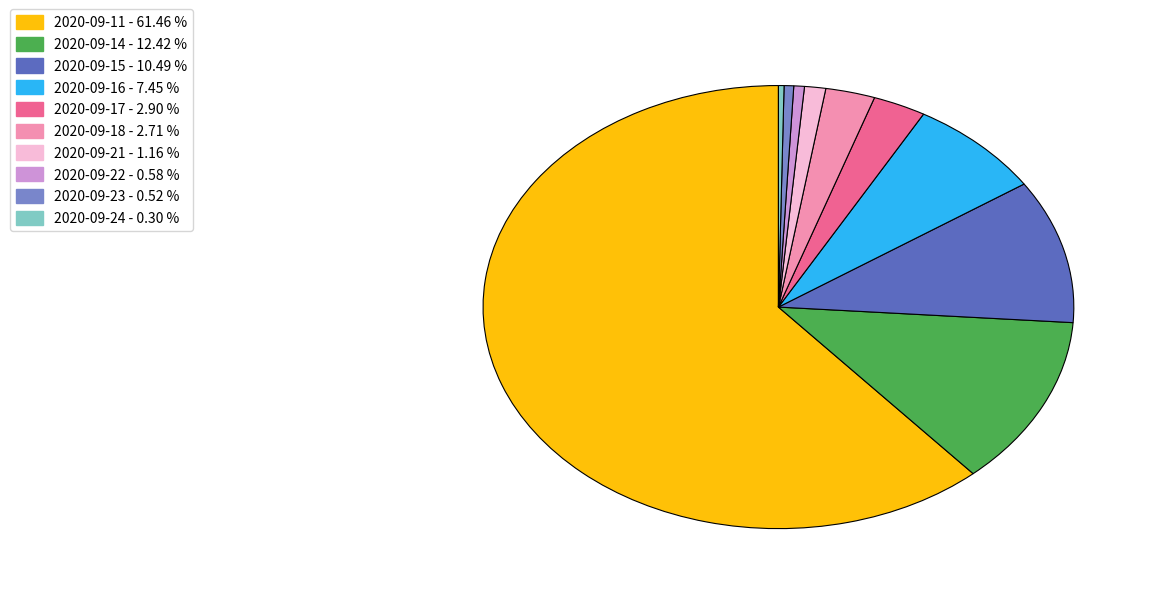

Do 2020-09-23 and 2020-09-21 together represent more than half of the pie?

No